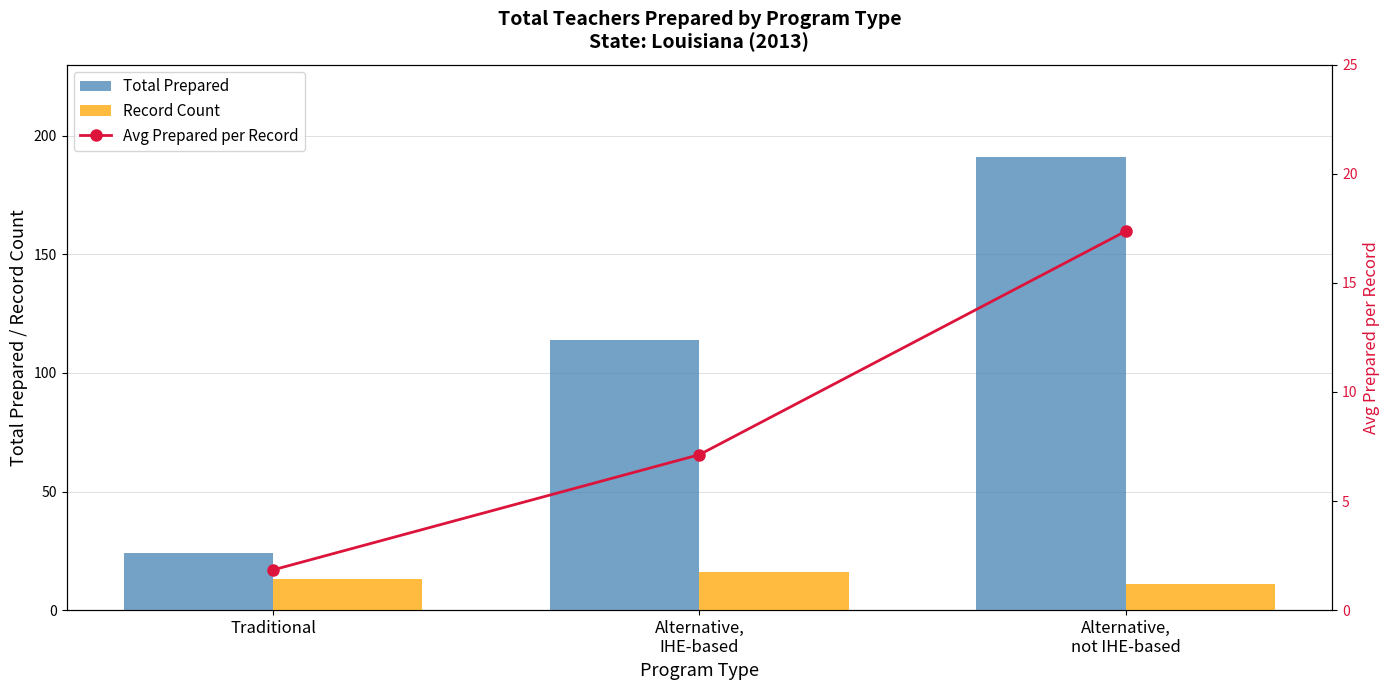

How many values in the Record Count series are below 13?

1